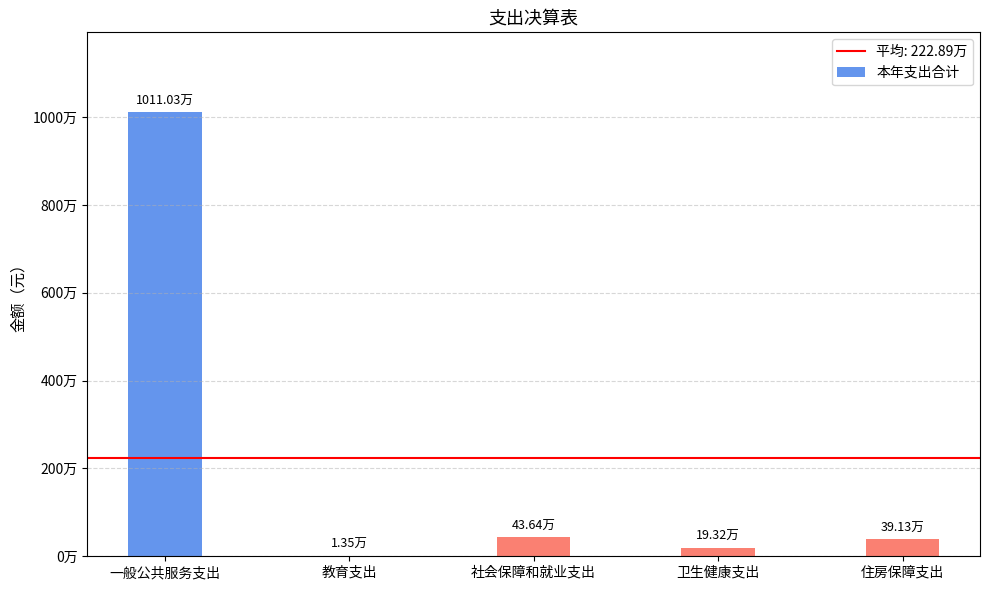

Which label corresponds to the smallest value in the chart?

教育支出